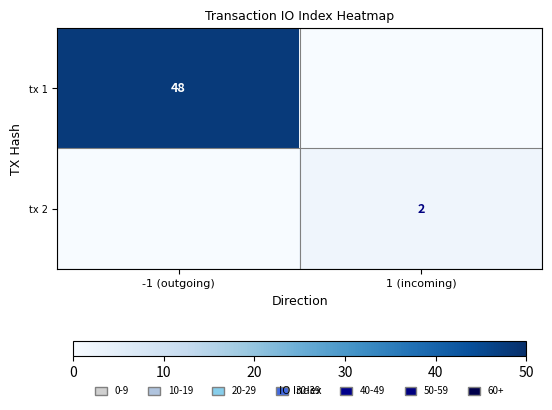

Is it true that tx 1 equals 48 at -1 (outgoing)?

True